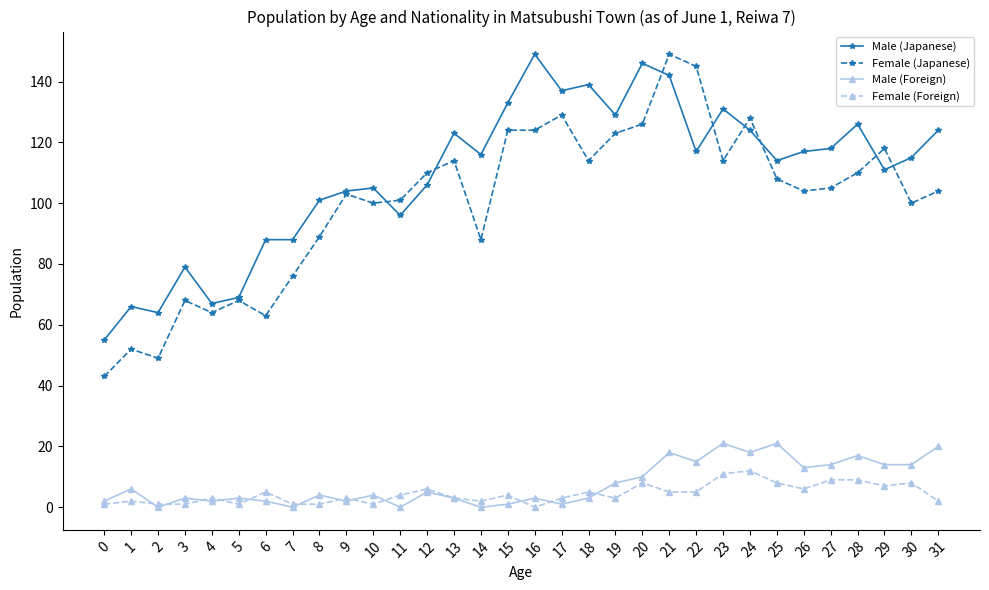

At which label does Male (Japanese) reach its peak?

16